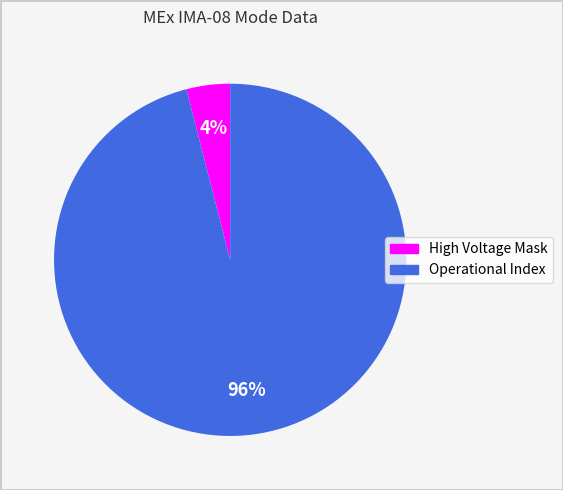

To the nearest percent, what percentage of the pie is Operational Index?

96%